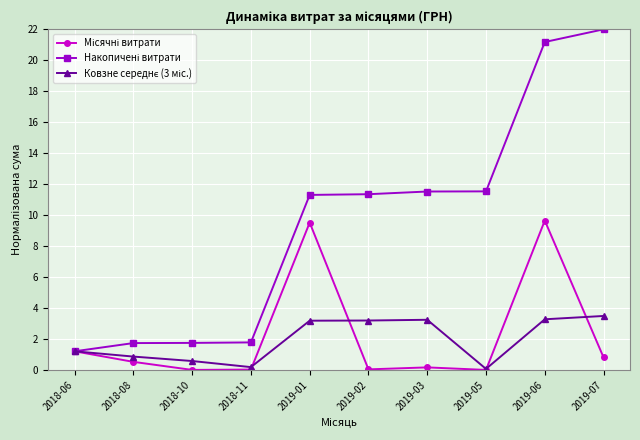

What position from the right is 2018-06?

10